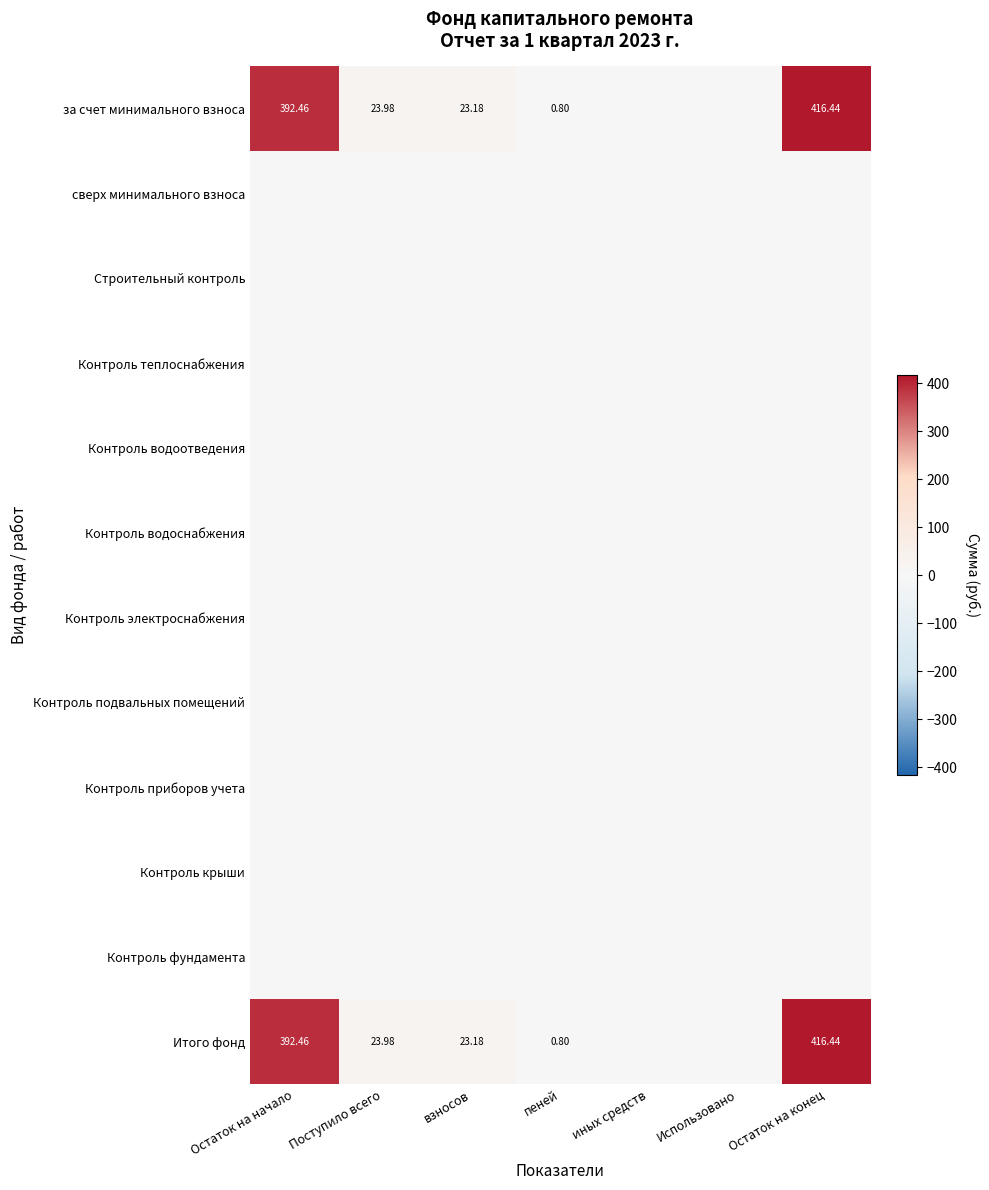

Count the number of data series in this chart.

12